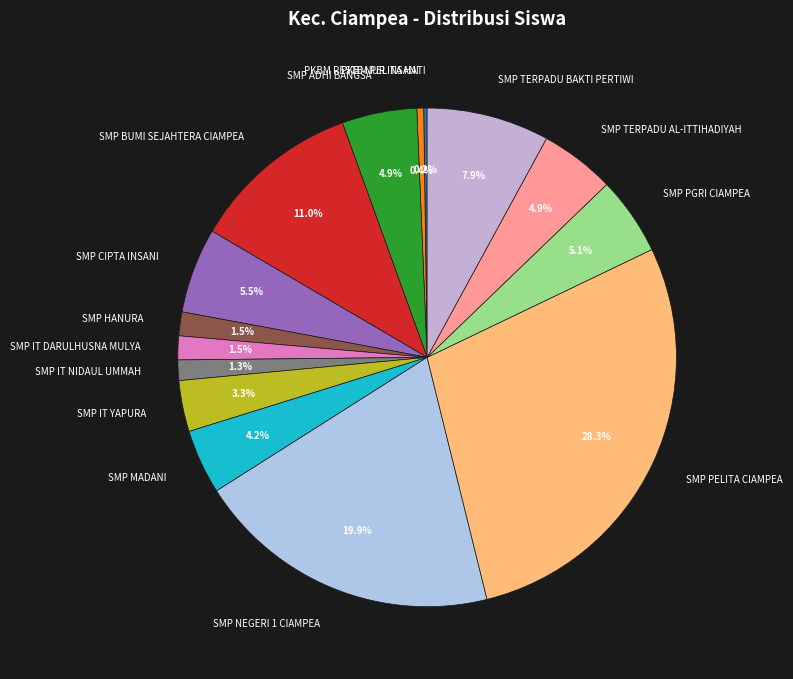

Which category has the biggest portion of the pie?

SMP PELITA CIAMPEA